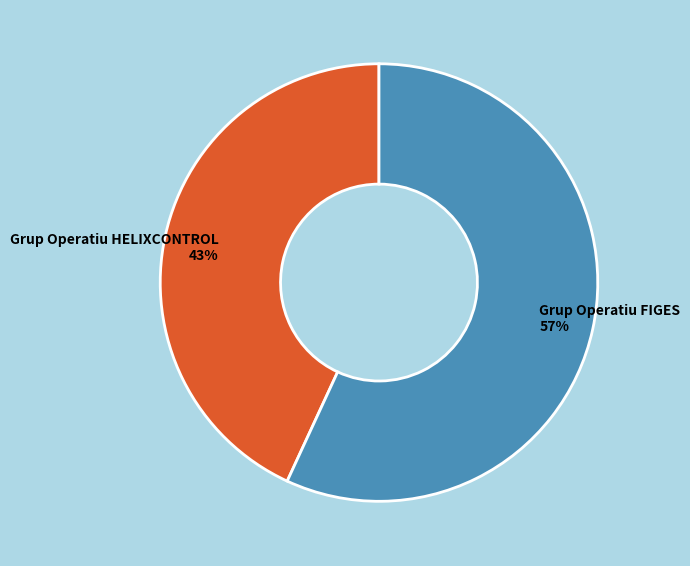

The Grup Operatiu FIGES slice represents 57% of the pie. True or false?

True